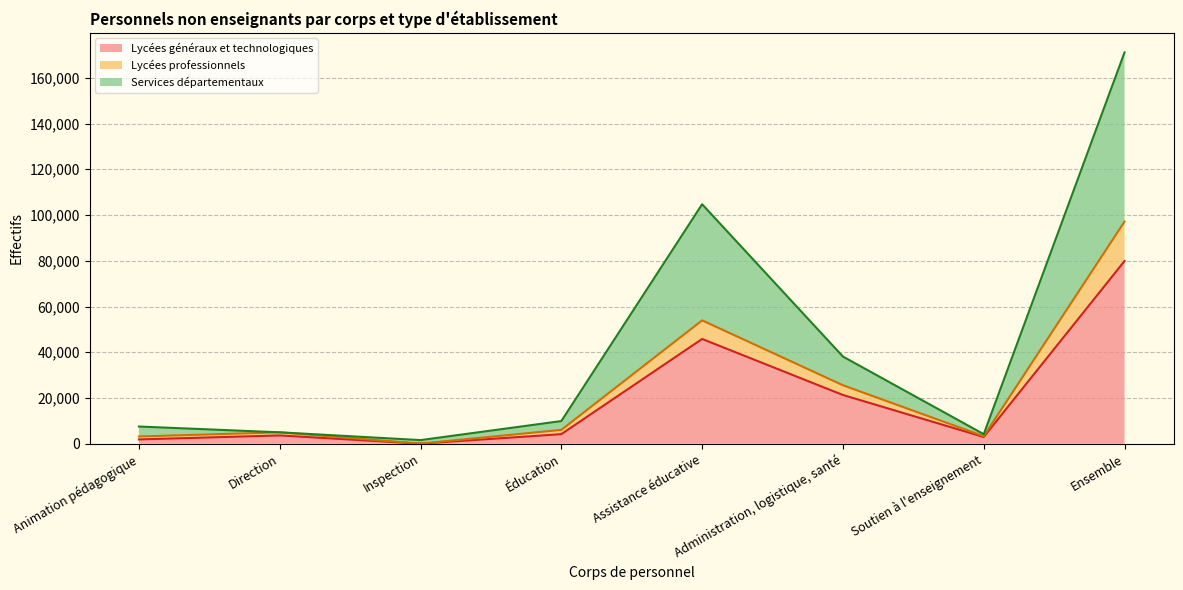

What is the difference between the second highest and minimum values in the Lycées généraux et technologiques series?

45763